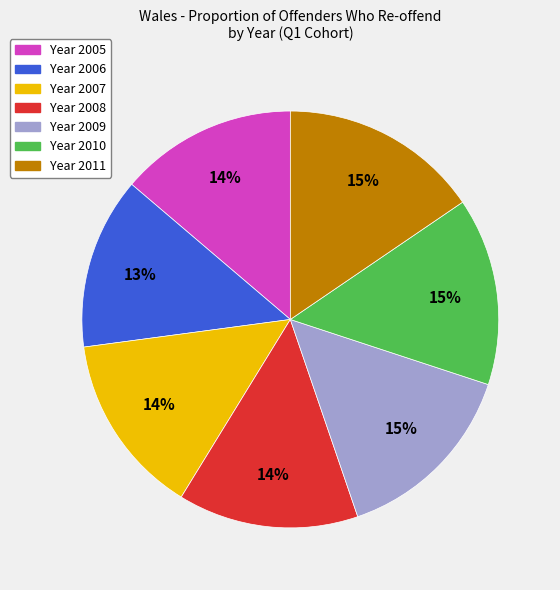

Count the number of slices in the pie.

7